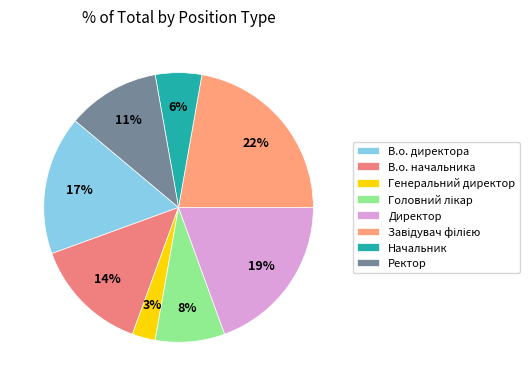

Which slice is the smallest?

Генеральний директор